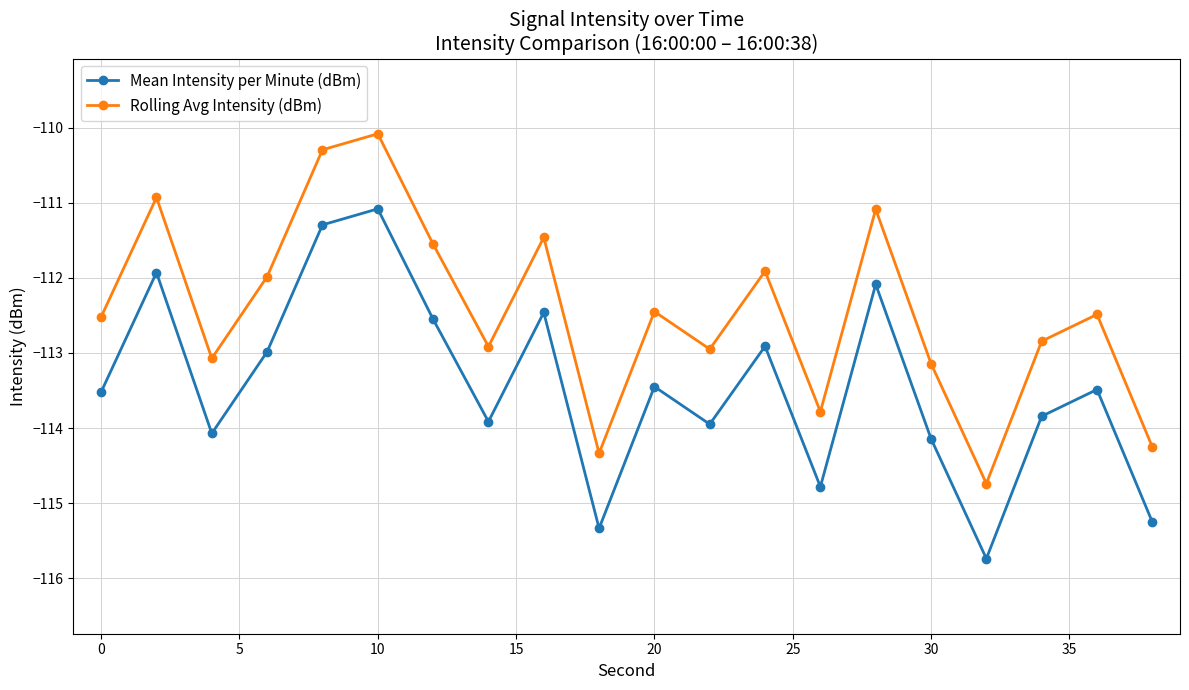

Which series has the largest total across all categories?

Rolling Avg Intensity (dBm)